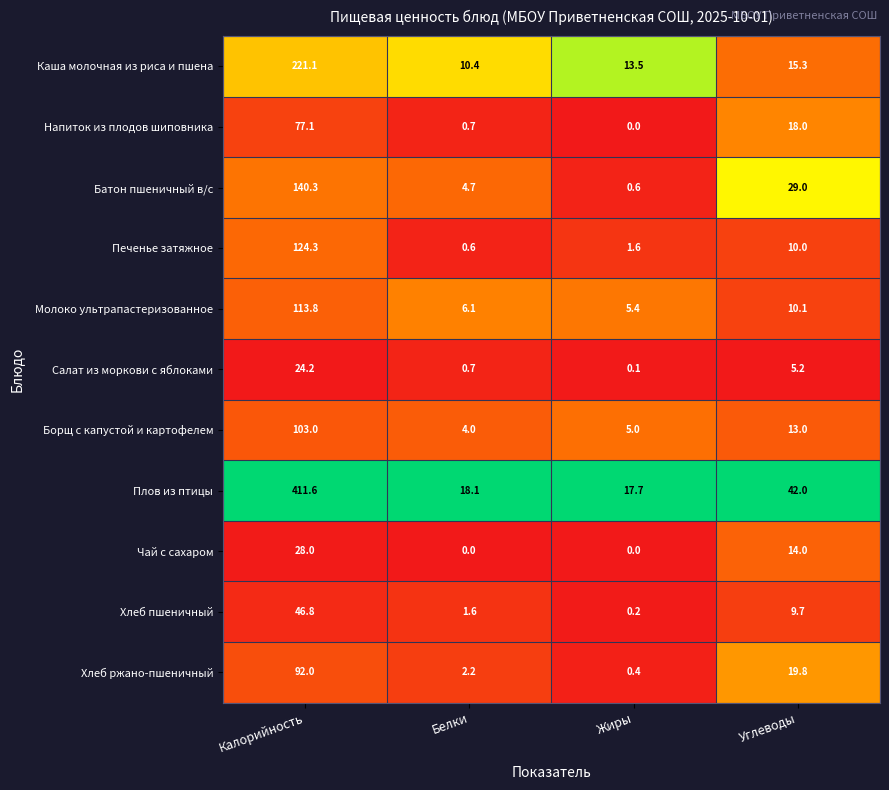

The value of Хлеб пшеничный at Белки is 1.6. True or false?

True